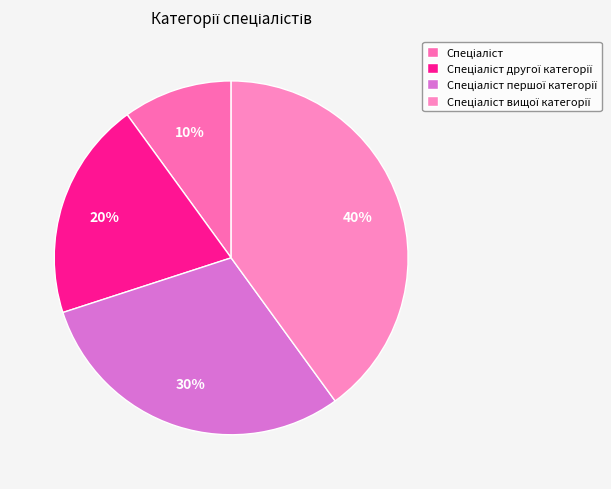

Is Спеціаліст другої категорії the majority of the pie?

No